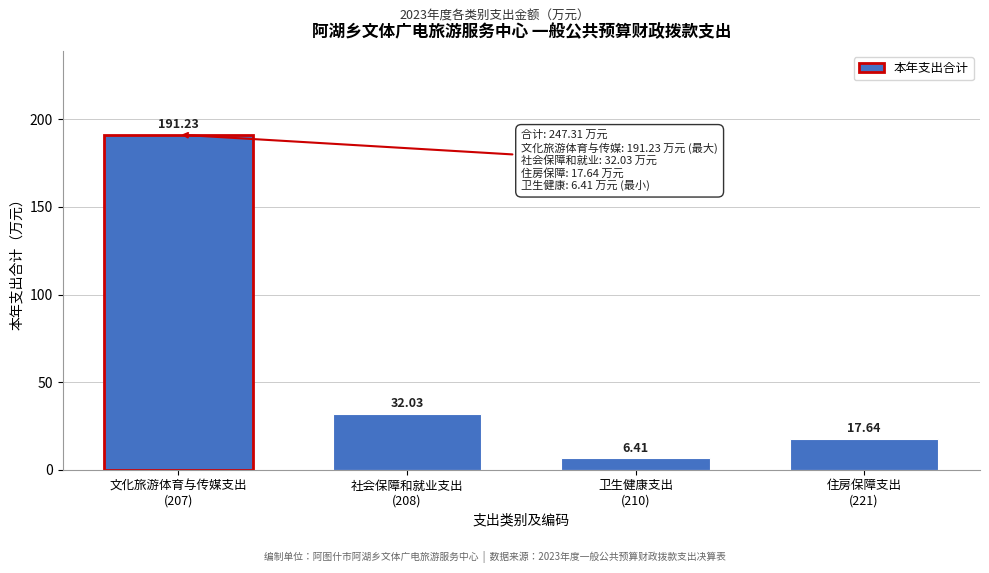

What is the difference between the second highest and second lowest values?

14.4